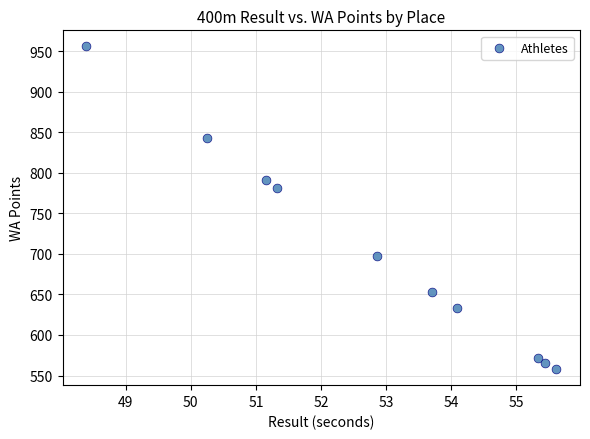

What Y value in the scatter plot is closest to 757?

781